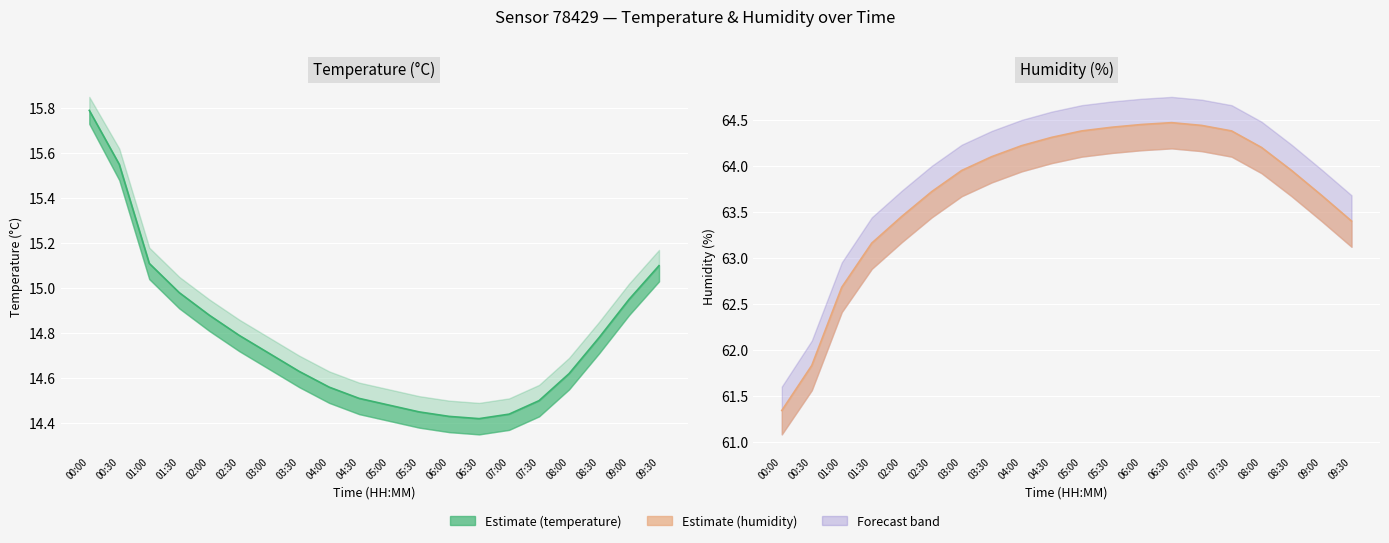

How many lines are shown in the chart?

2